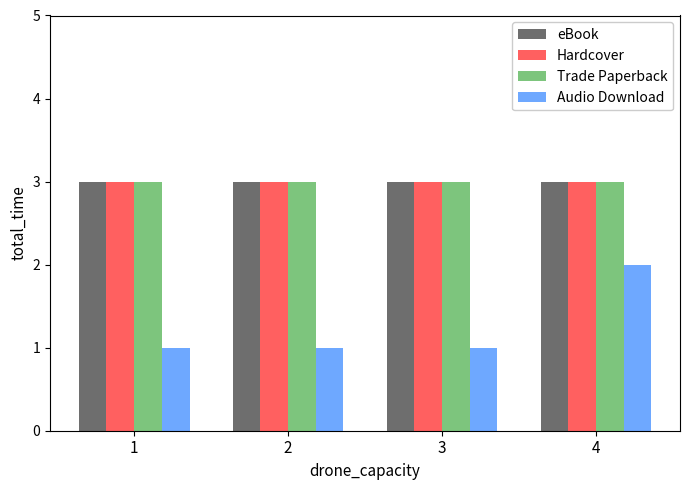

At which category is the sum across all series the highest?

4